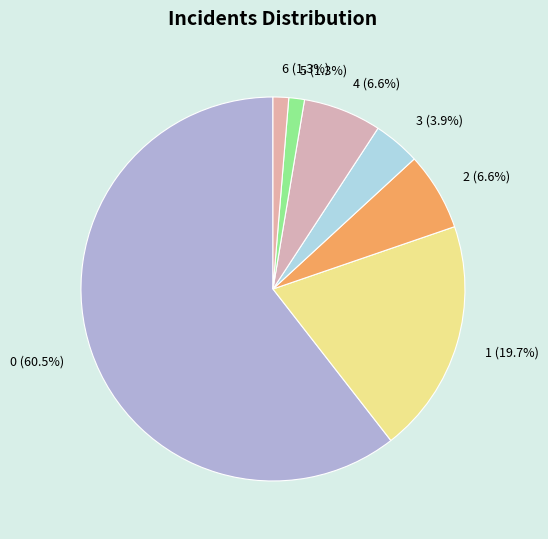

How many segments does this pie chart have?

7